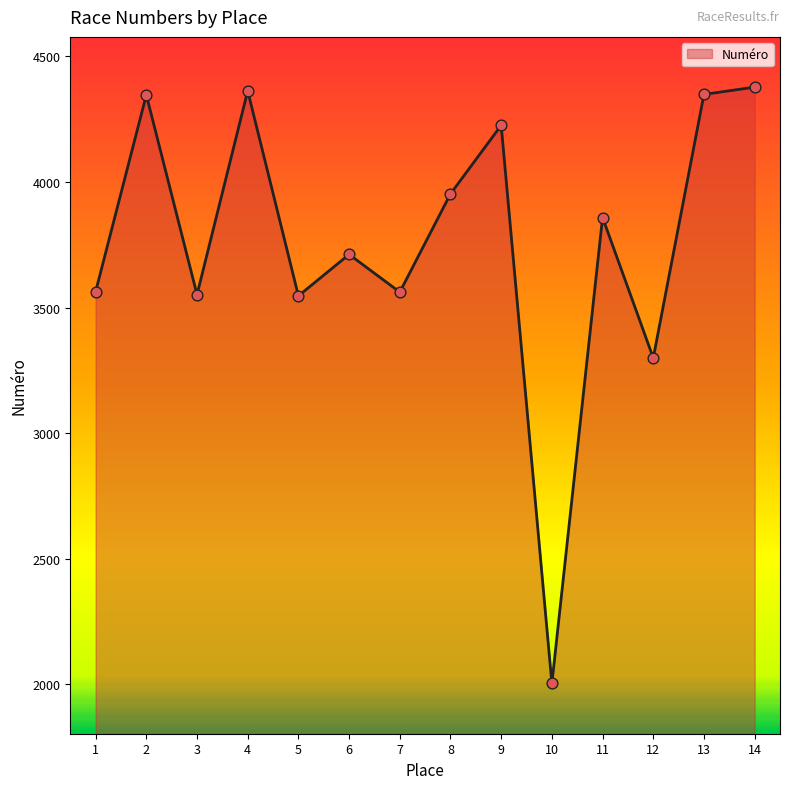

Approximately how many times larger is the value at 8 compared to 12?

1.2